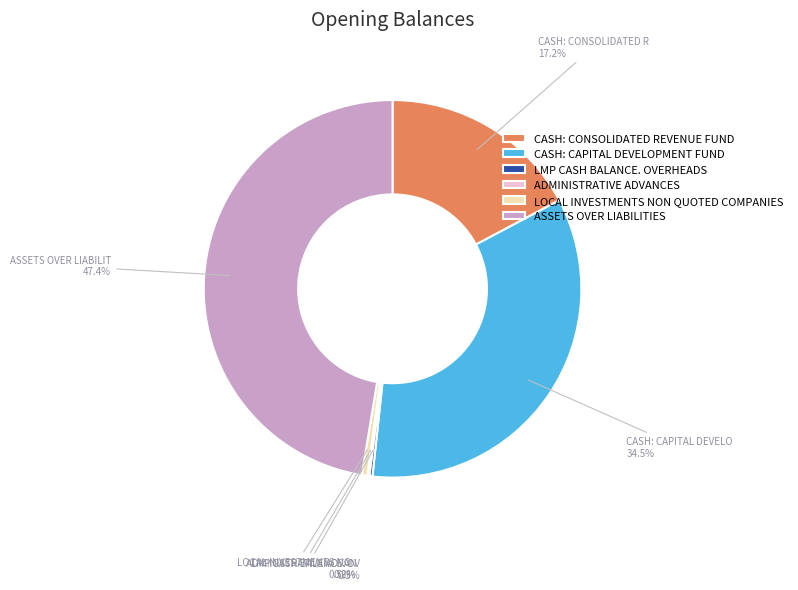

What is the ratio of the value at CASH: CONSOLIDATED REVENUE FUND to the value at CASH: CAPITAL DEVELOPMENT FUND?

0.5